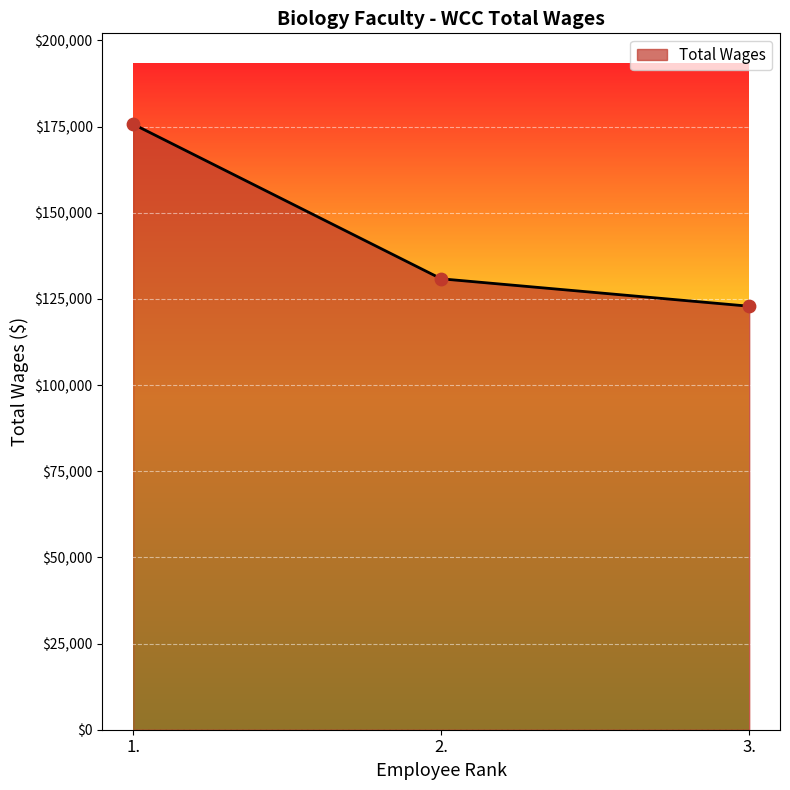

What is the change in value from 2. to 3.?

-7958